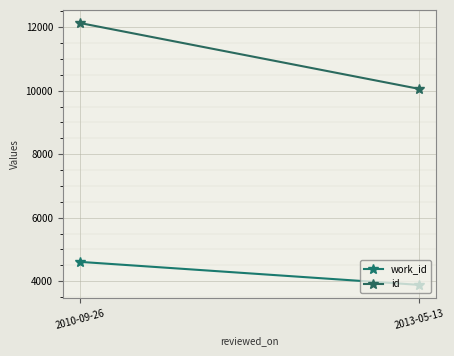

What is the label of the 1st point from the left?

2010-09-26